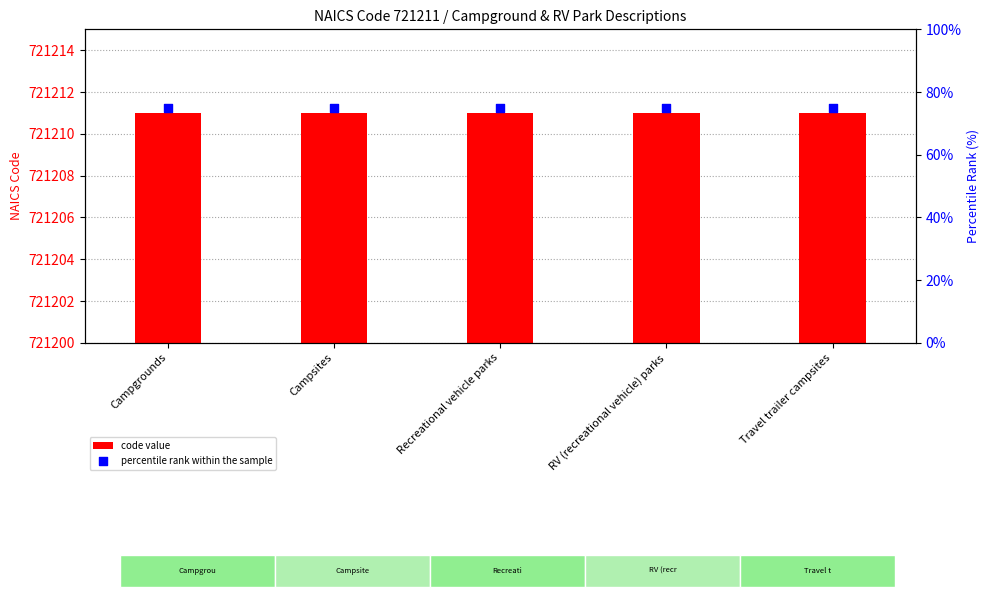

Is the value of percentile rank within the sample at Campsites greater than the value of code value at Campgrounds?

No